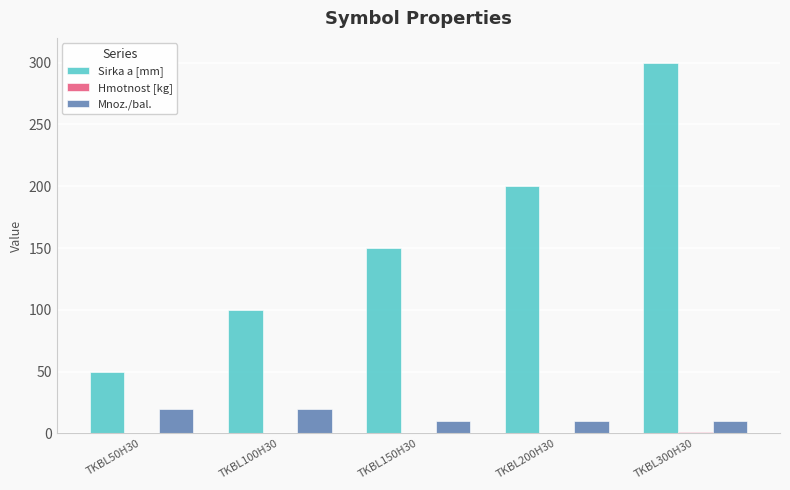

Which label corresponds to the largest value in the chart?

TKBL300H30